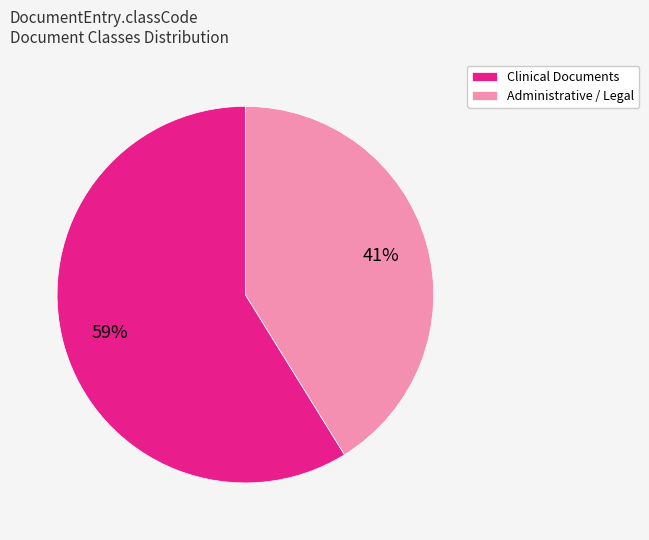

To the nearest percent, what is the average slice percentage?

50%